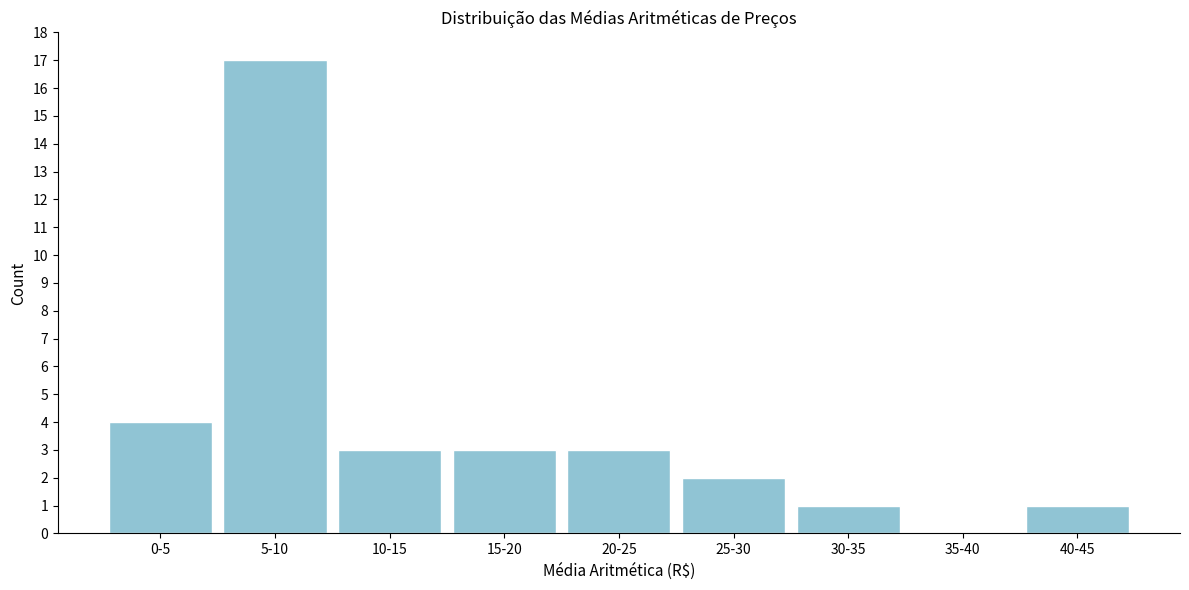

Reading left to right, transcribe all the data shown in this chart.

0-5=4	5-10=17	10-15=3	15-20=3	20-25=3	25-30=2	30-35=1	35-40=0	40-45=1